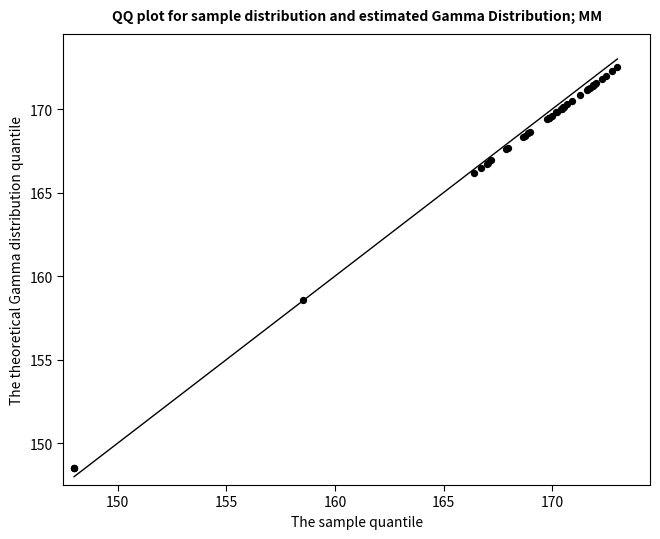

What Y value in the scatter plot is closest to 160?

158.6